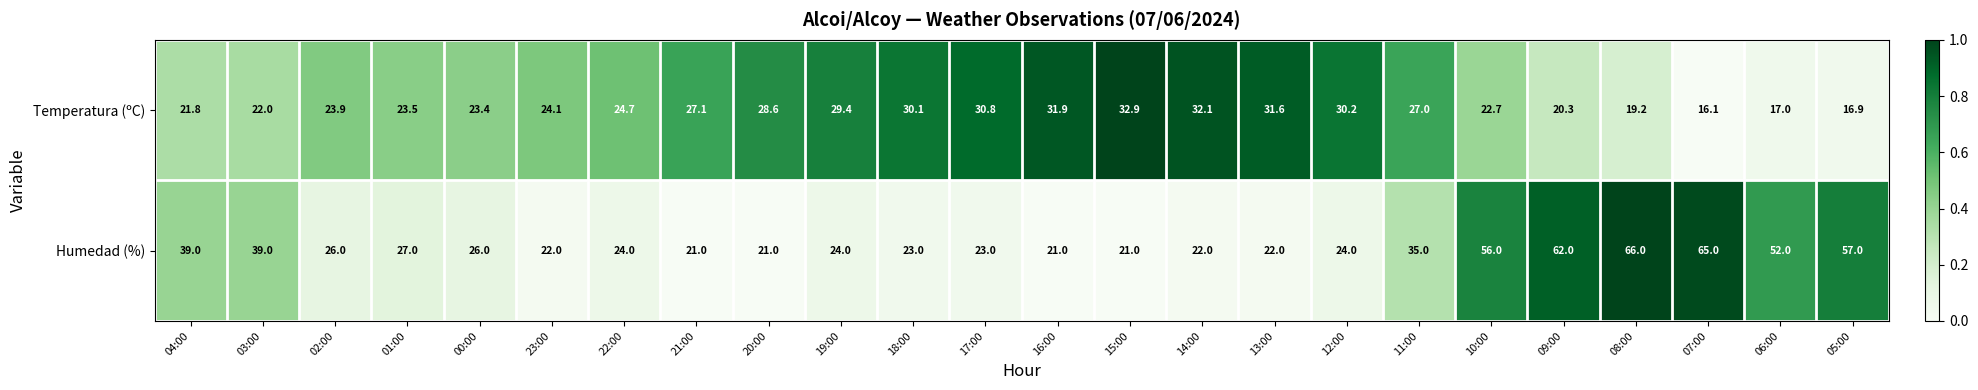

Is it true that Humedad (%) equals 21.0 at 16:00?

True